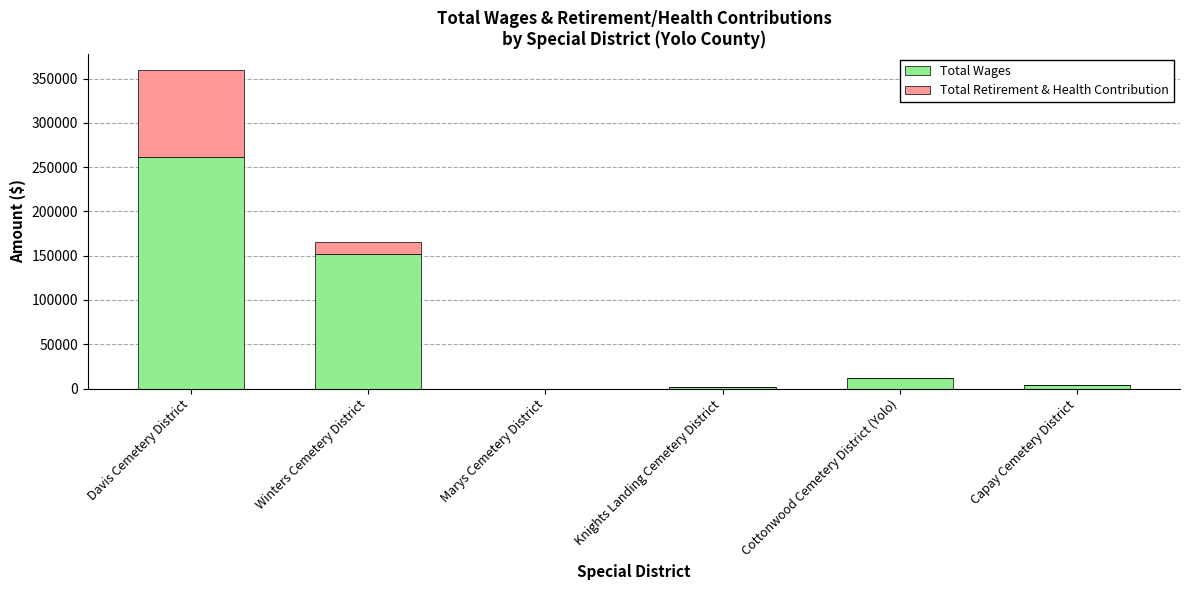

Where does the Total Wages series first go above 12000?

Davis Cemetery District